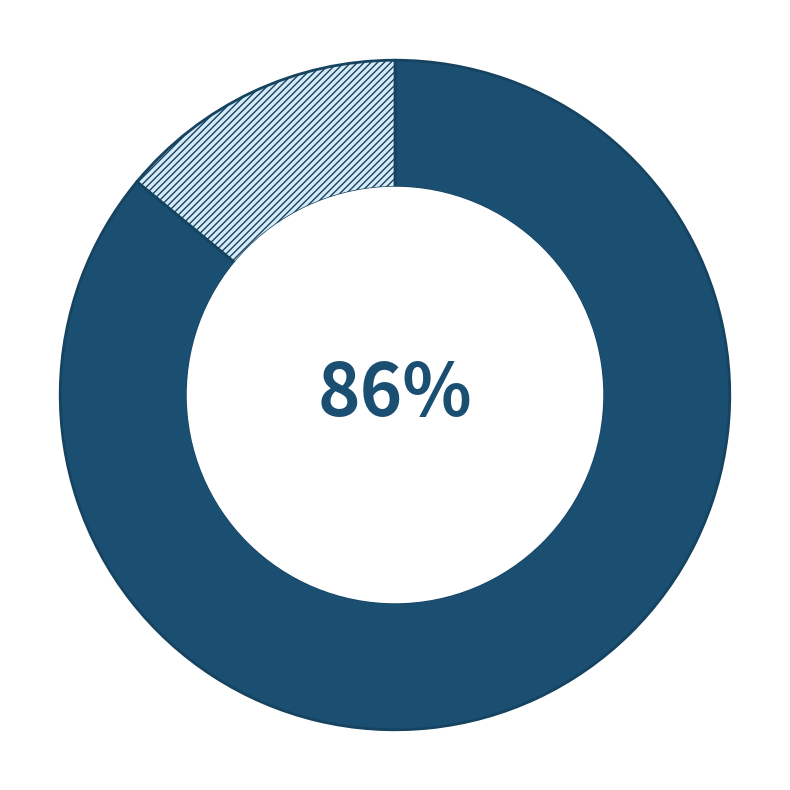

Count the number of slices in the pie.

2